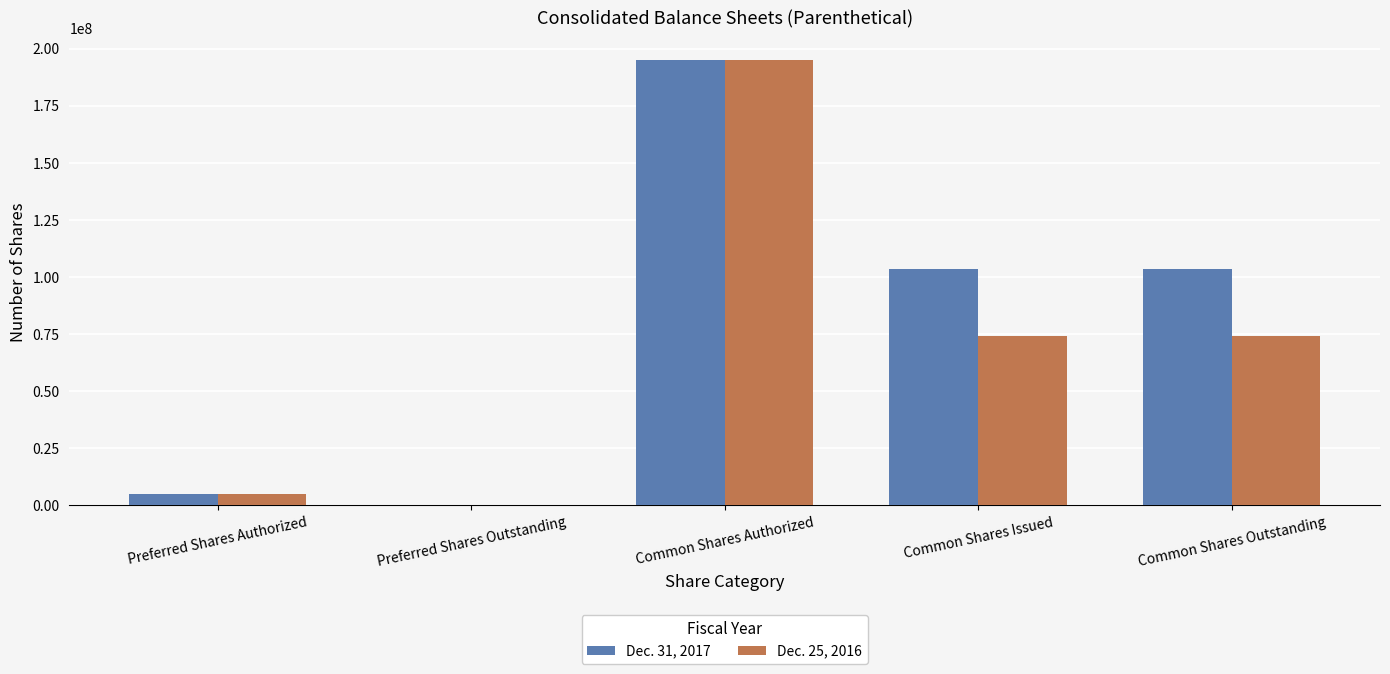

Which series changed the most between Preferred Shares Outstanding and Common Shares Issued?

Dec. 31, 2017